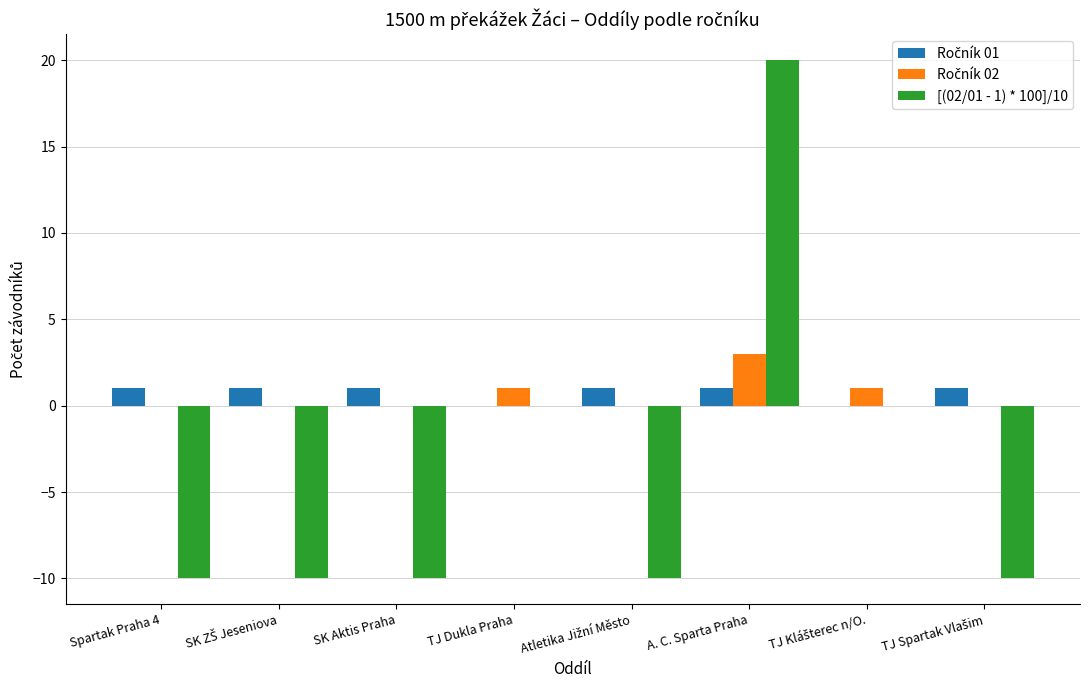

At which category is the sum across all series the highest?

A. C. Sparta Praha